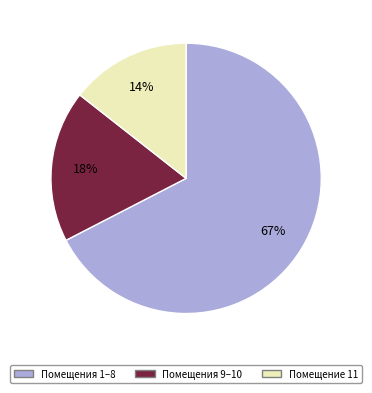

What is the majority slice?

Помещения 1–8